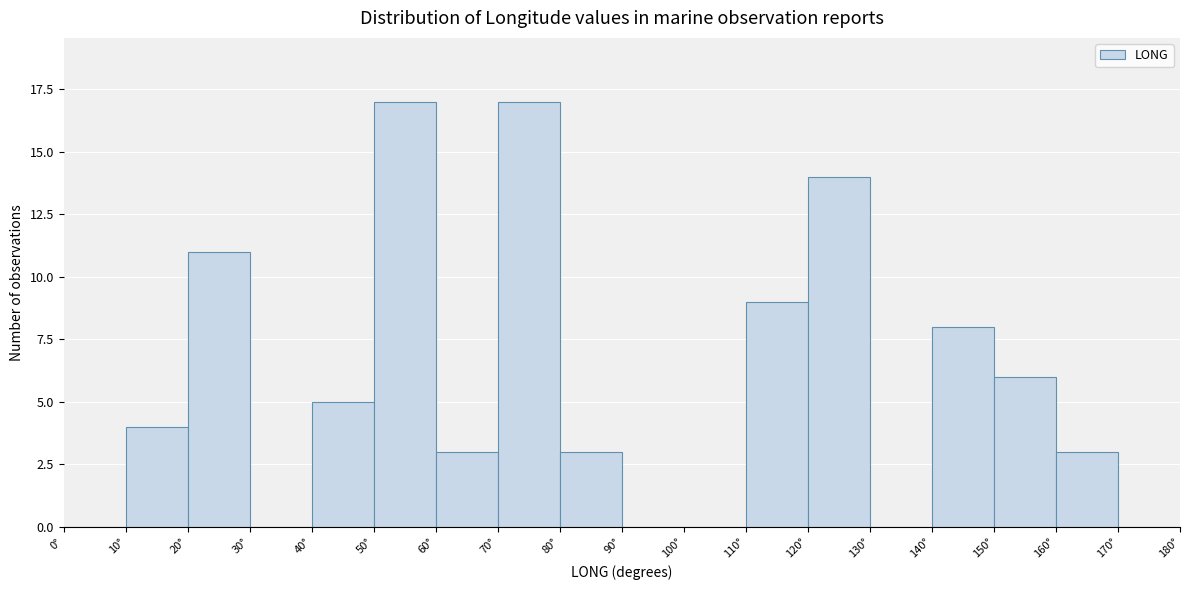

Reading left to right, transcribe this chart: for each bar, give the range it covers on the x-axis and its height. The values are not printed on the chart, so give them approximately, as read against the axis.

0 to 10: 0
10 to 20: 4
20 to 30: 11
30 to 40: 0
40 to 50: 5
50 to 60: 17
60 to 70: 3
70 to 80: 17
80 to 90: 3
90 to 100: 0
100 to 110: 0
110 to 120: 9
120 to 130: 14
130 to 140: 0
140 to 150: 8
150 to 160: 6
160 to 170: 3
170 to 180: 0